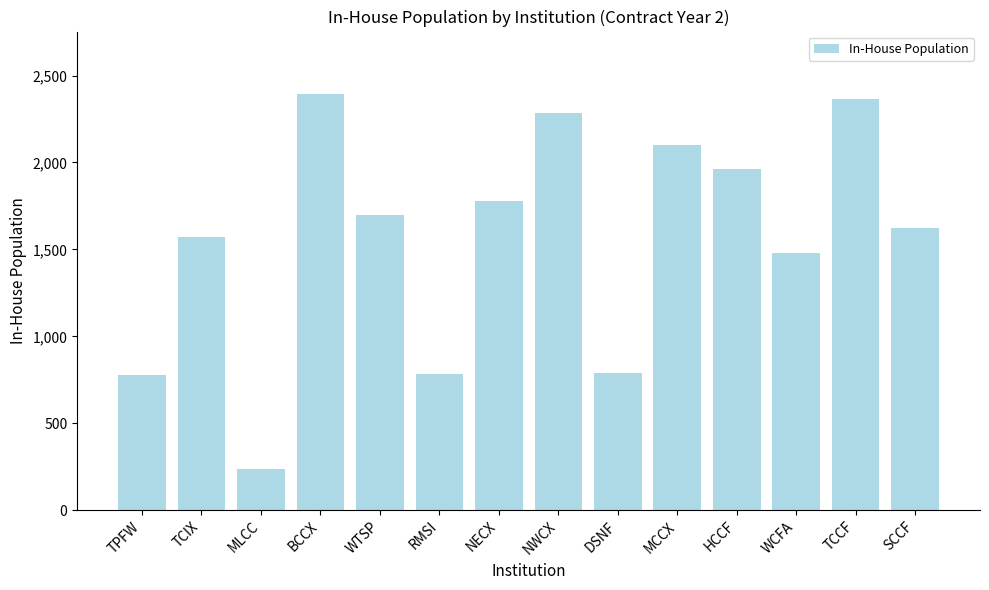

What is the greatest value displayed?

2394